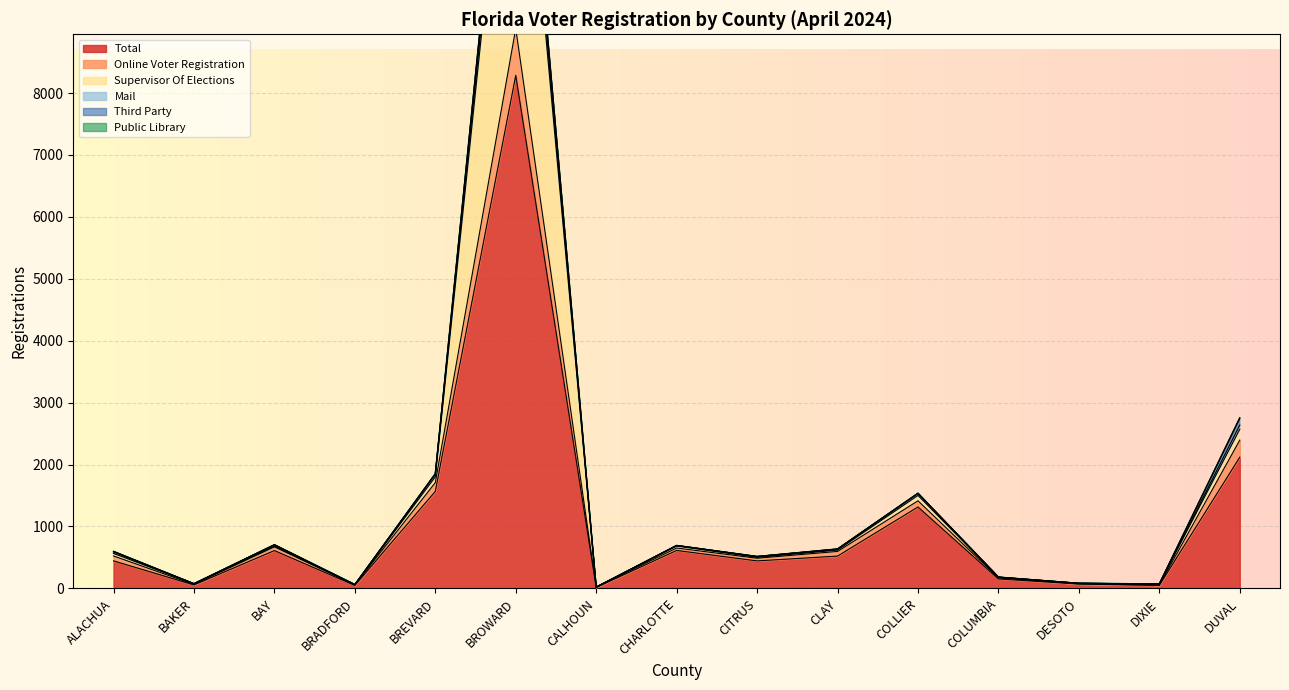

What is the approximate value of Supervisor Of Elections at DUVAL, to the nearest 100?

2600